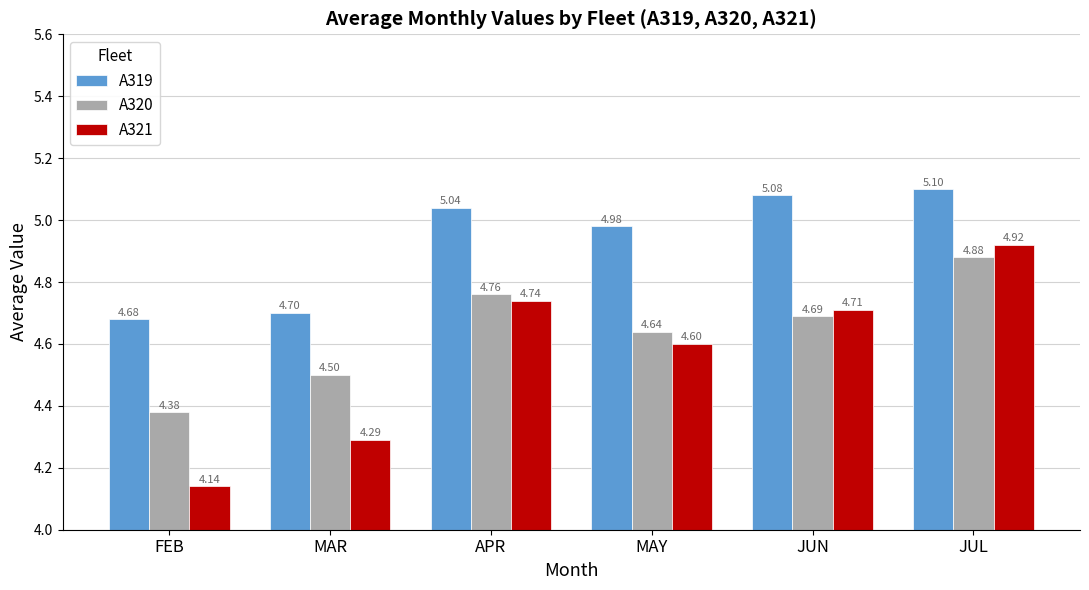

What position from the left is MAY?

4